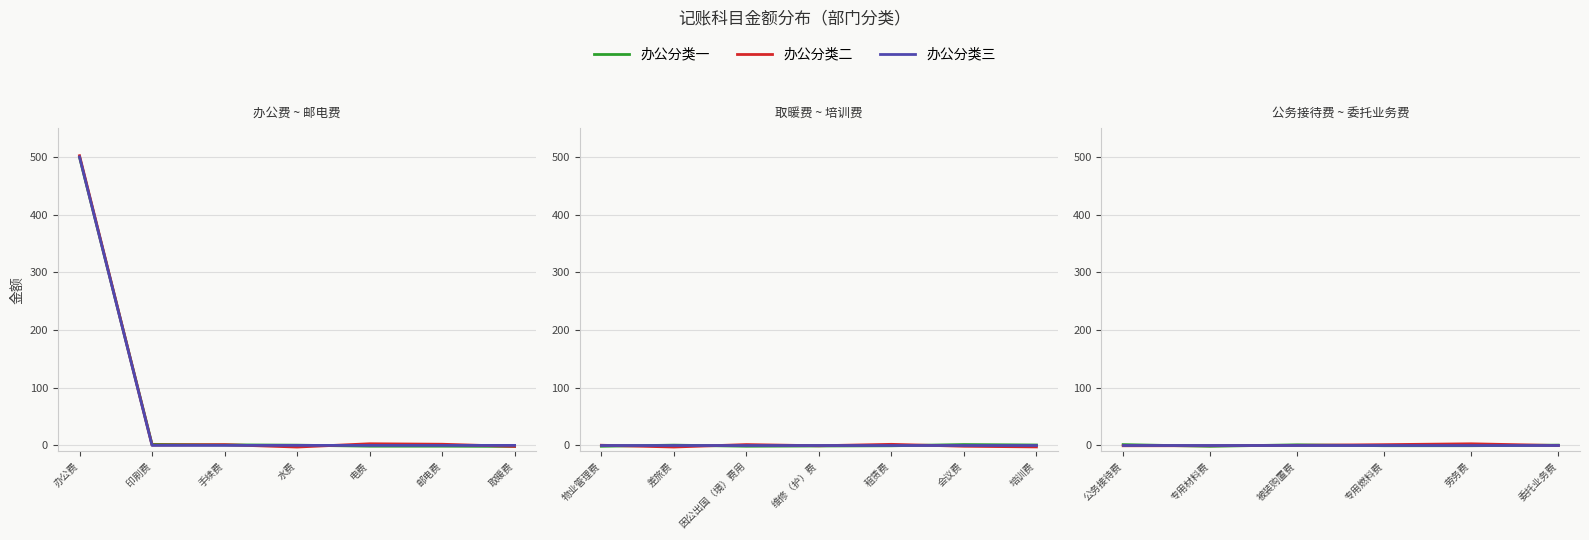

What is the total value across all series at 劳务费?

2.2